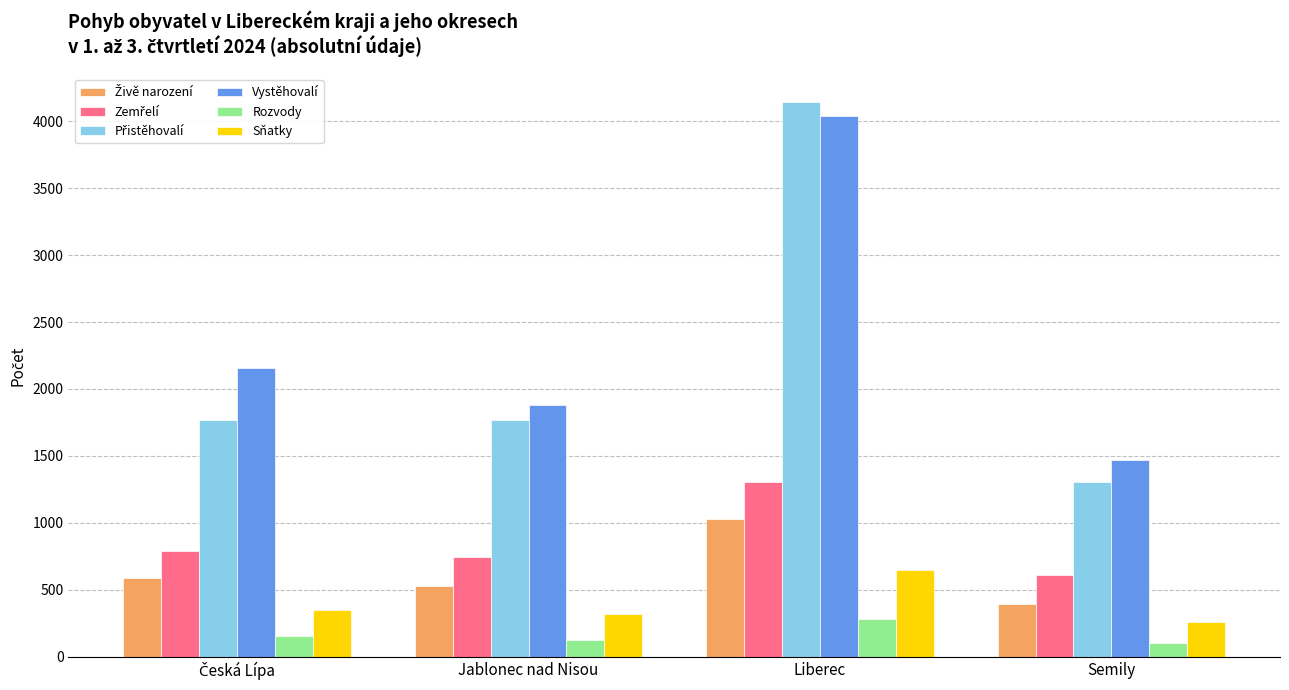

What is the maximum value for Sňatky?

645